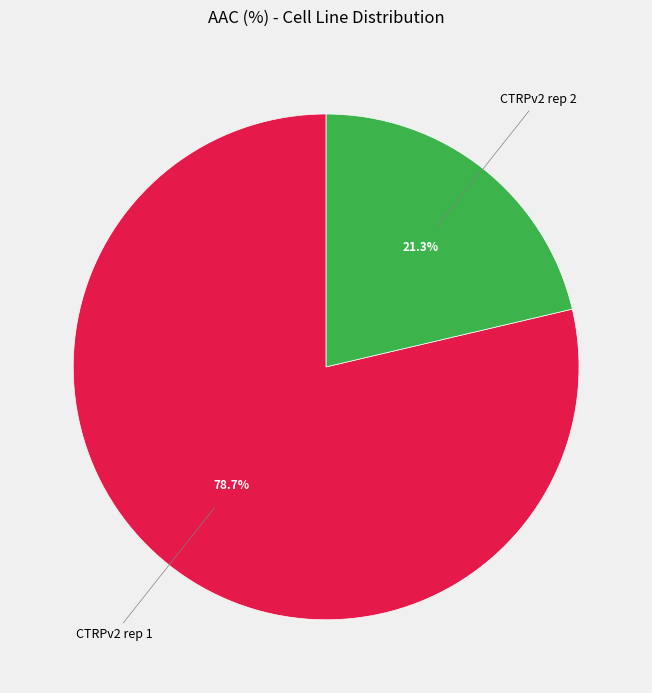

Is there a majority slice in this chart?

Yes